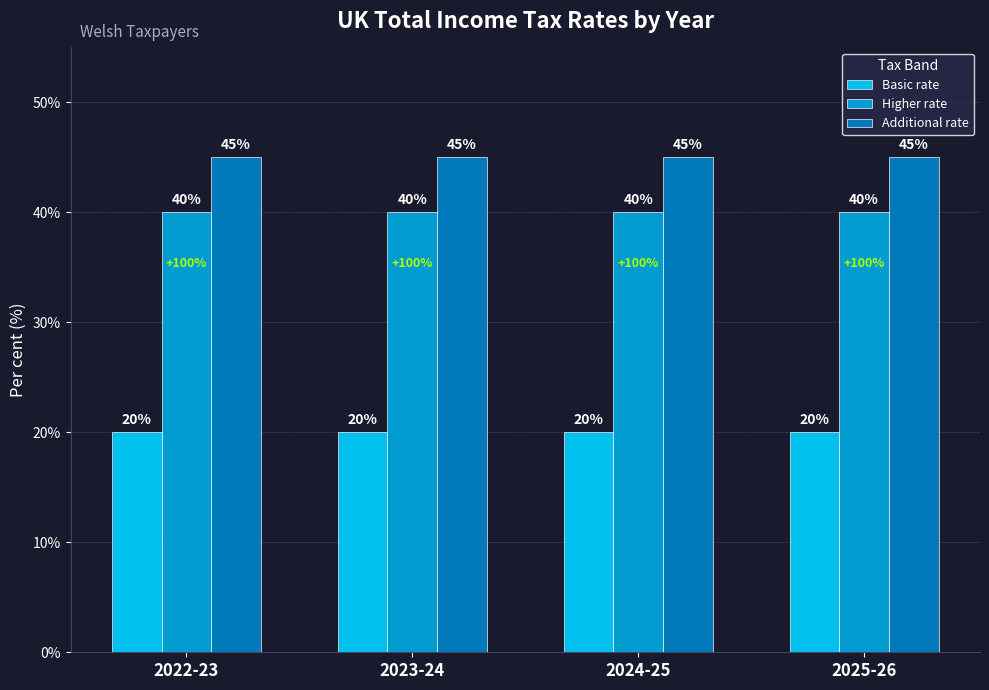

Is the value of Basic rate at 2023-24 greater than the value of Higher rate at 2025-26?

No